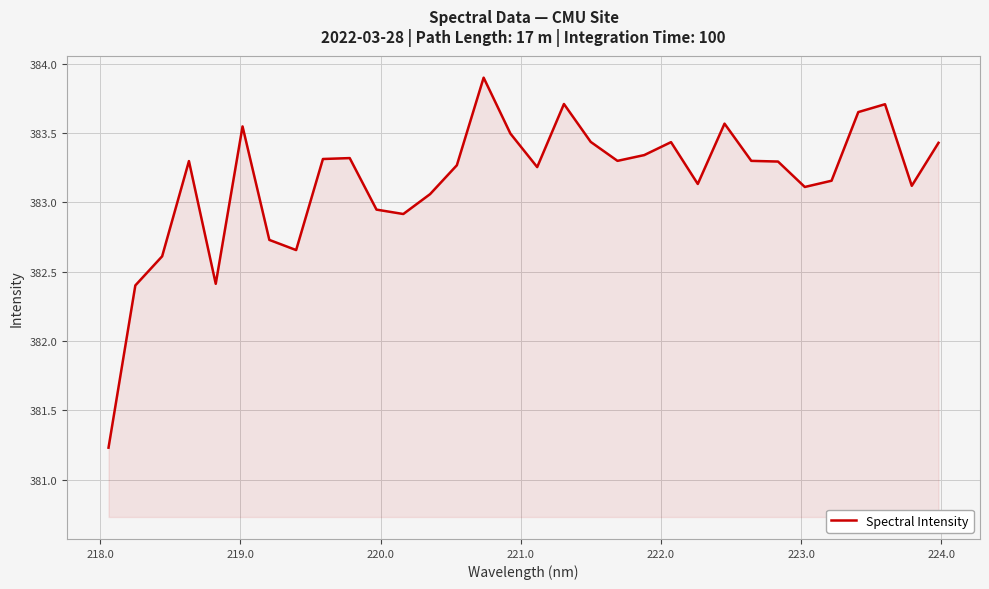

What is the greatest value displayed?

383.9